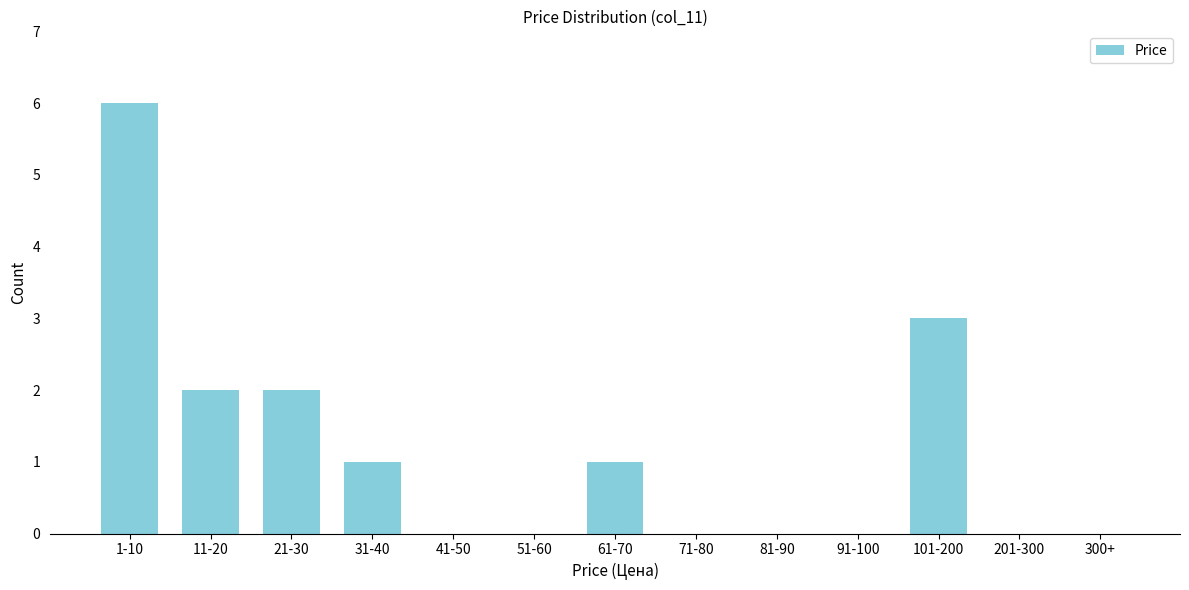

Reading left to right, transcribe all the data shown in this chart.

1-10=6	11-20=2	21-30=2	31-40=1	41-50=0	51-60=0	61-70=1	71-80=0	81-90=0	91-100=0	101-200=3	201-300=0	300+=0